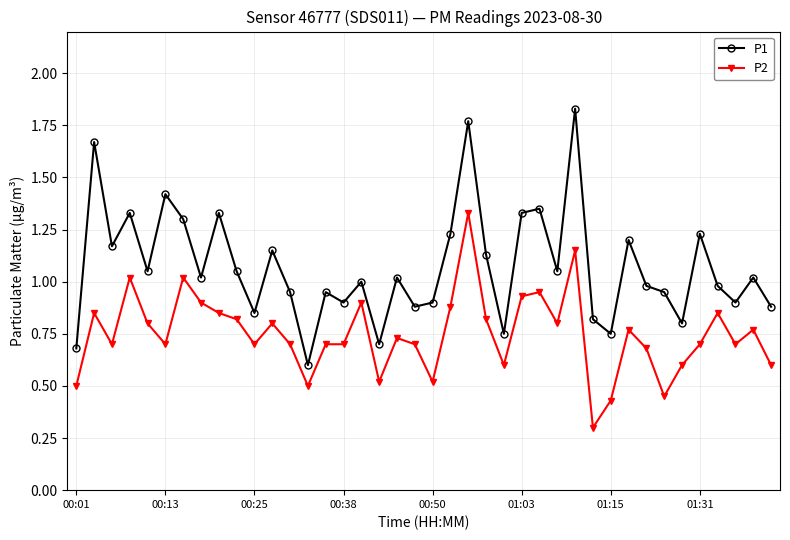

Which series has the widest spread of values?

P1